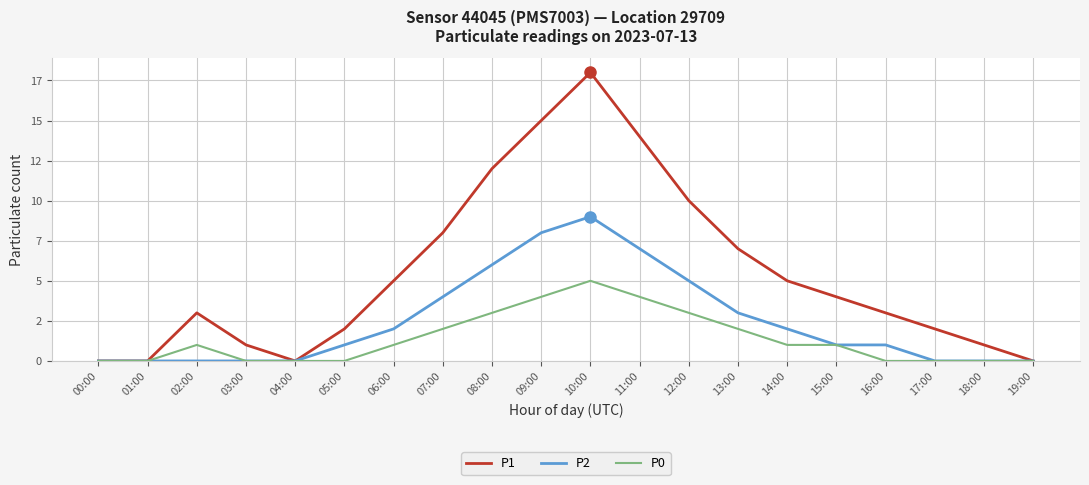

Which series has the largest total across all categories?

P1